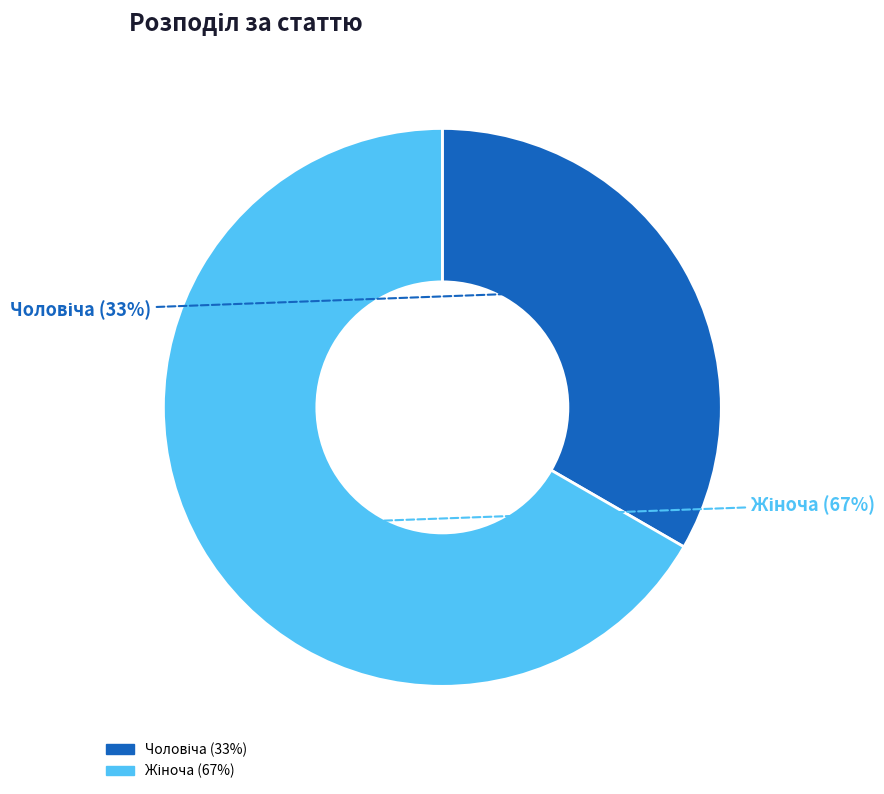

To the nearest percent, what is the average slice percentage?

50%